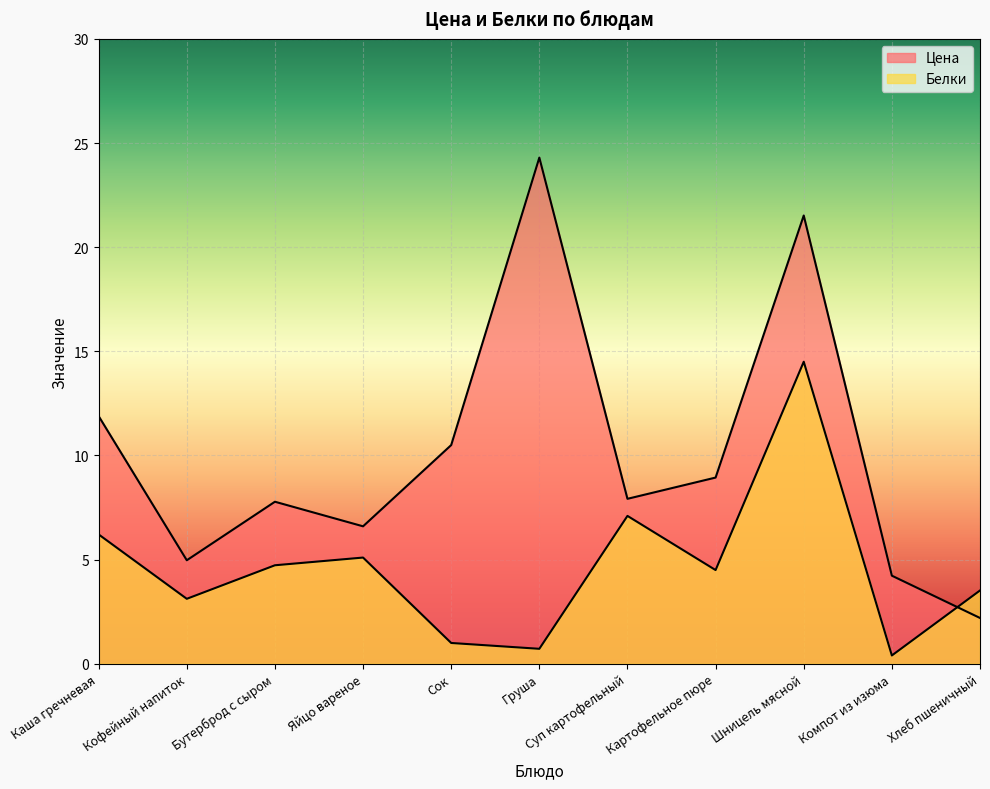

What is the total value across all series at Хлеб пшеничный?

5.7